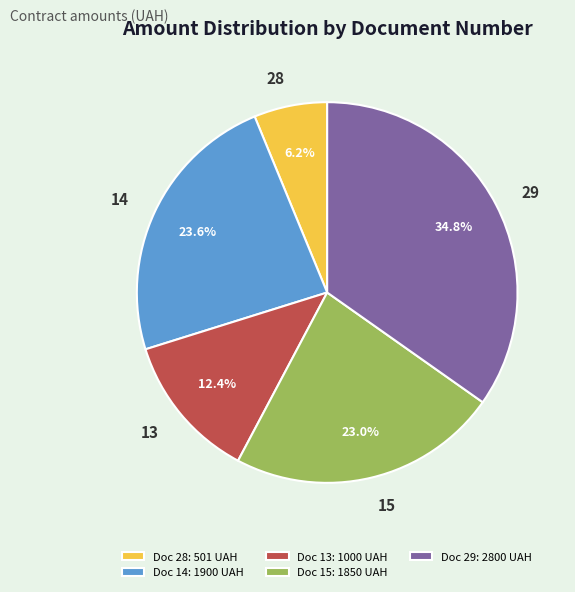

The 13 slice represents 12% of the pie. True or false?

True